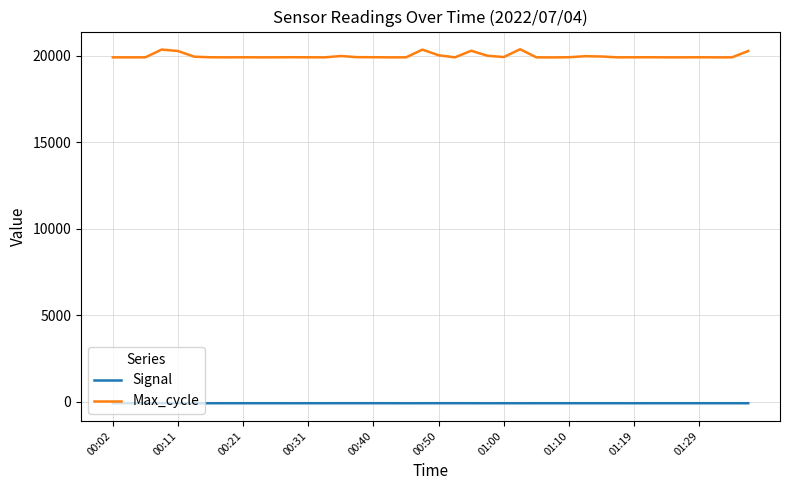

What is the greatest value displayed?

20383